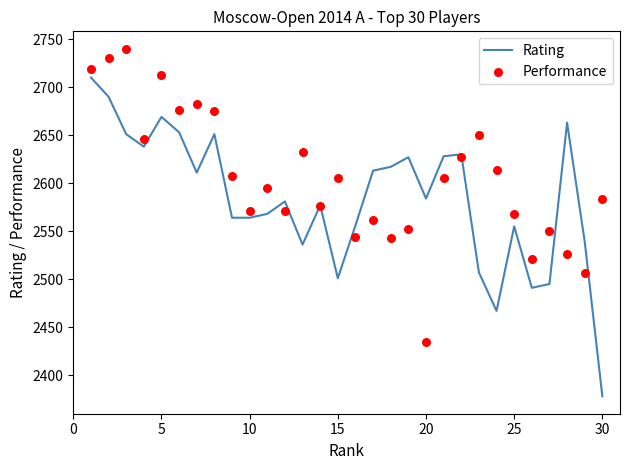

Which category has the lowest value in the Rating series?

30